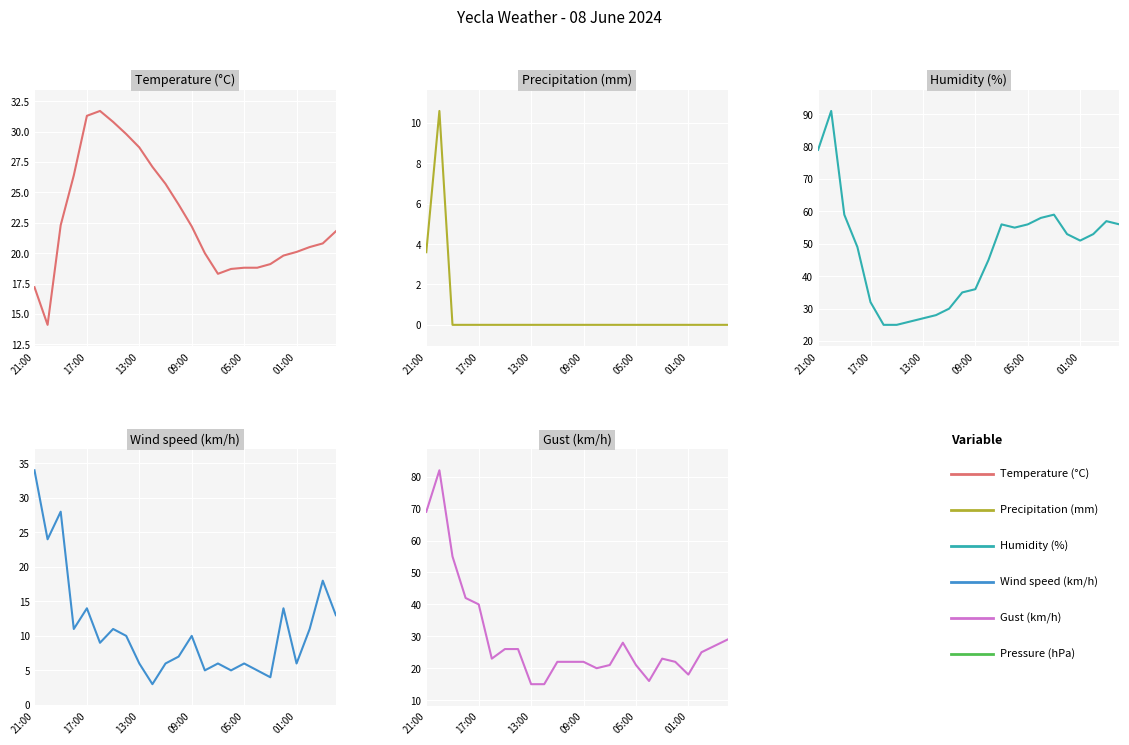

True or false: Humidity (%) and Wind speed (km/h) cross at least once.

False